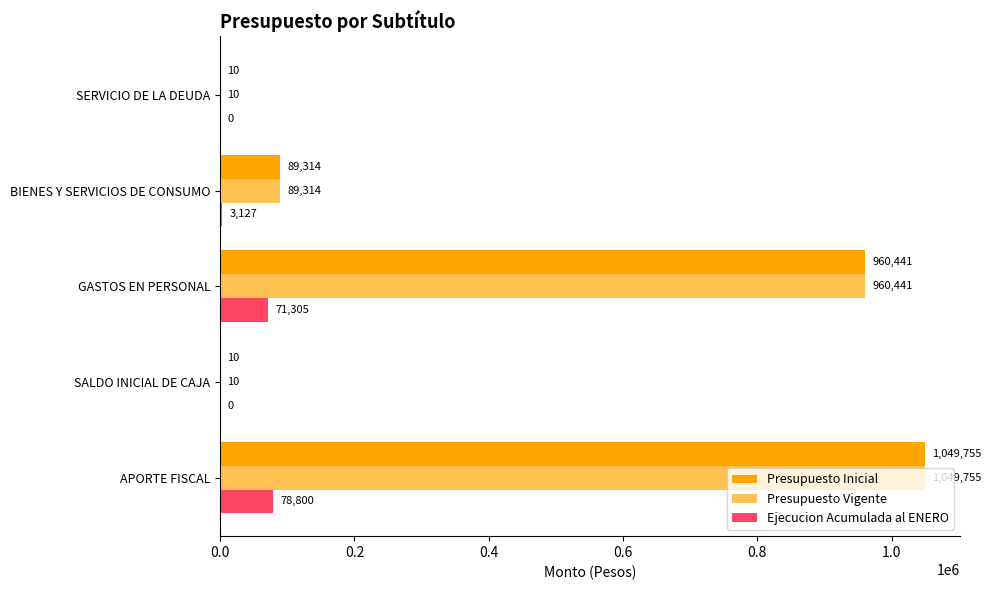

True or false: Presupuesto Vigente has a value of 462492 at APORTE FISCAL.

False